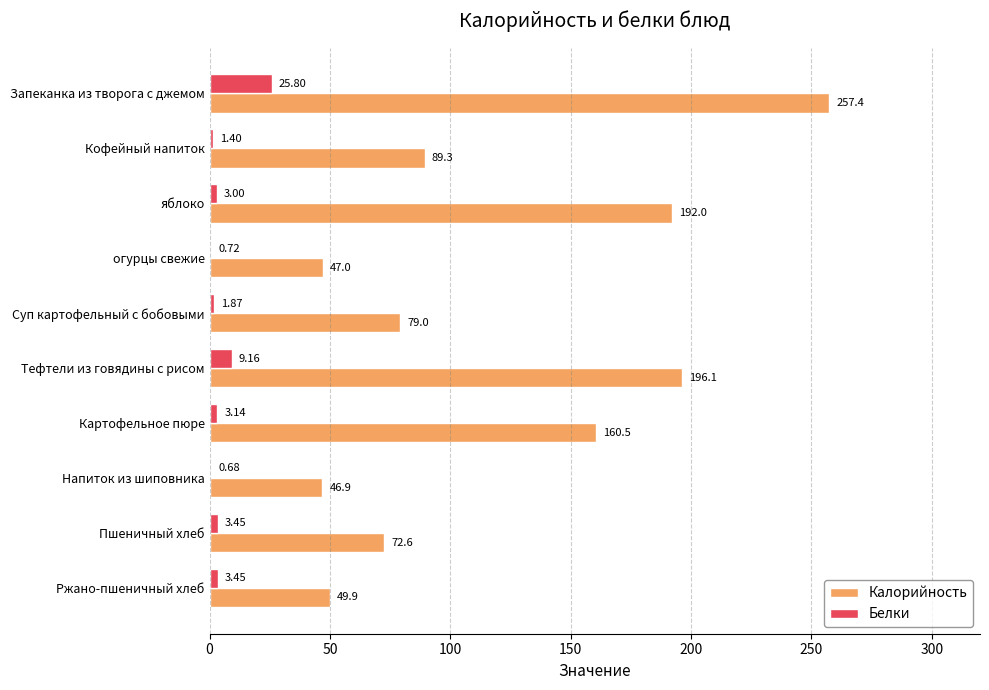

What is the sum of all Калорийность values?

1190.7